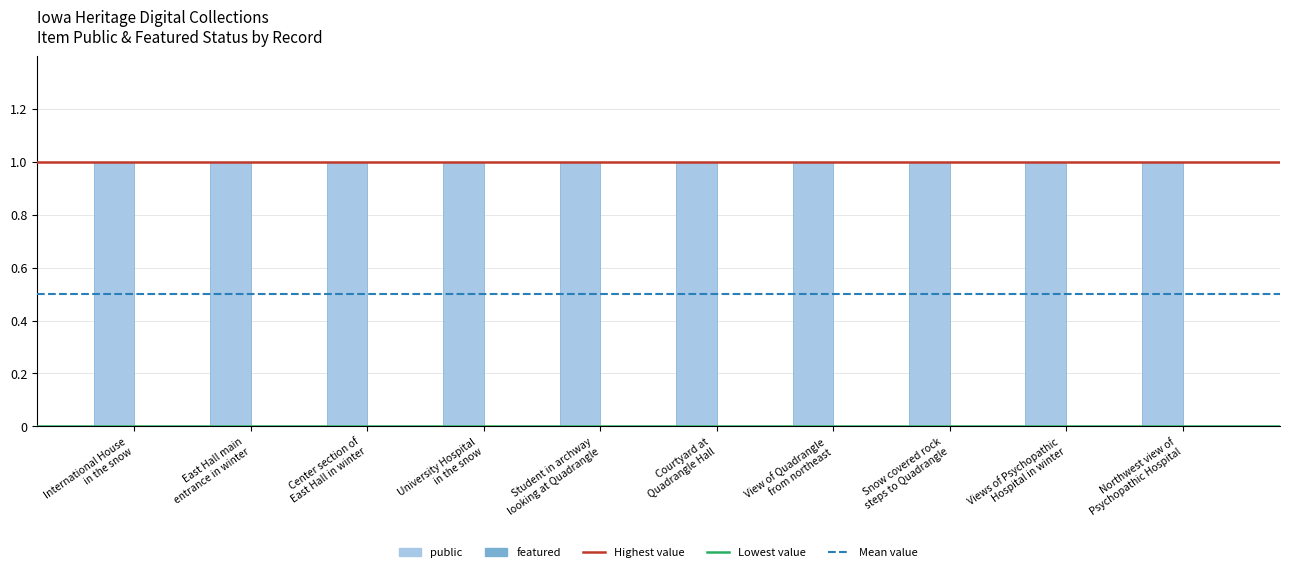

What is the label of the 9th bar from the left?

Views of Psychopathic
Hospital in winter